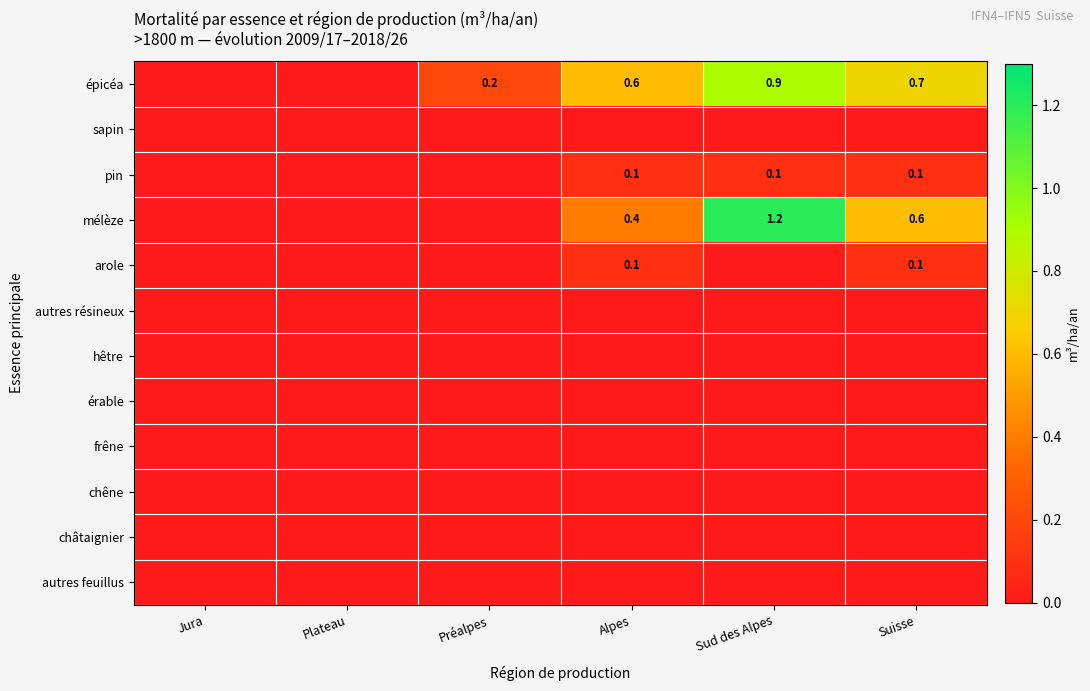

What is the total value across all series at Suisse?

1.5